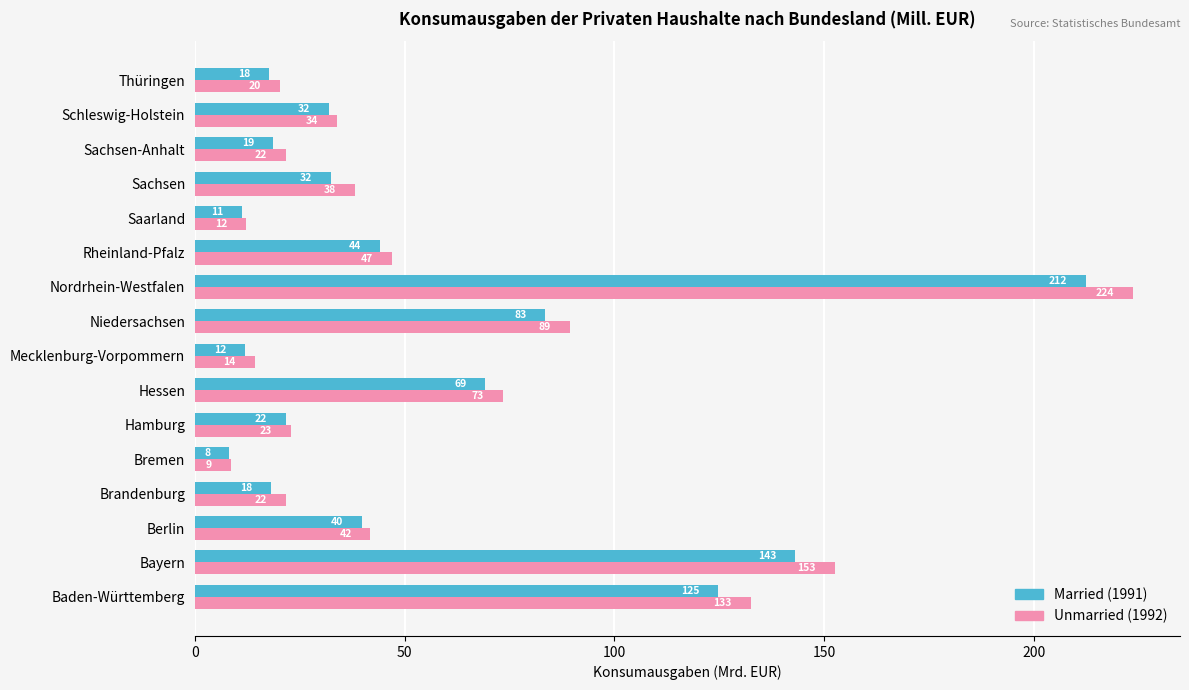

What is the sum of the Unmarried (1992) values at Berlin and Mecklenburg-Vorpommern?

56.0